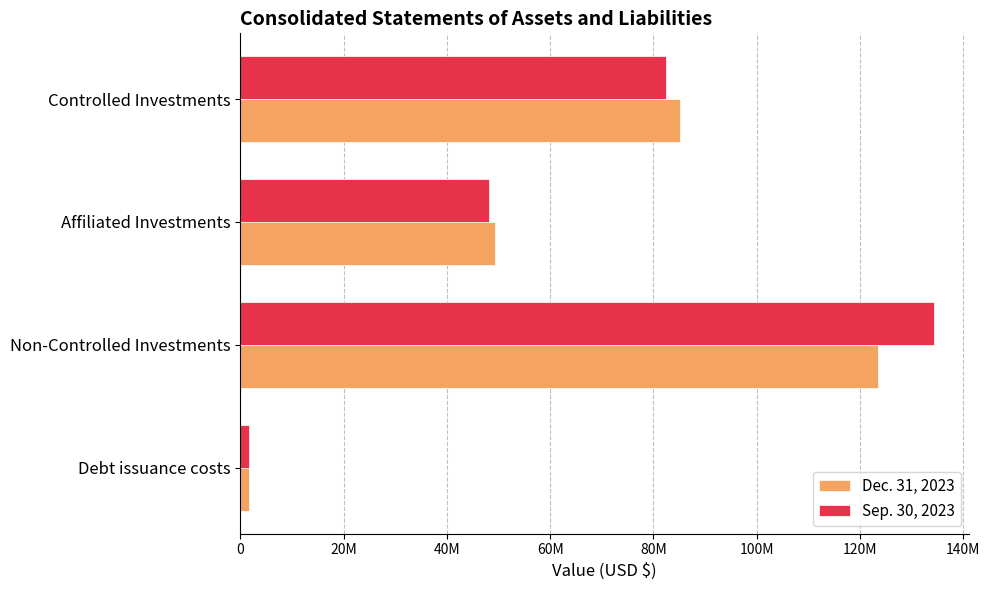

Which category has the highest value across all series?

Non-Controlled Investments